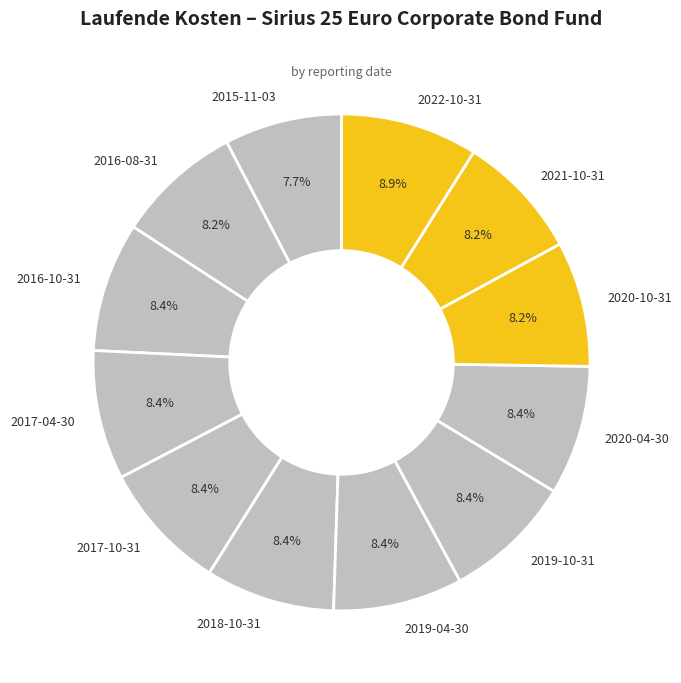

How many segments does this pie chart have?

12